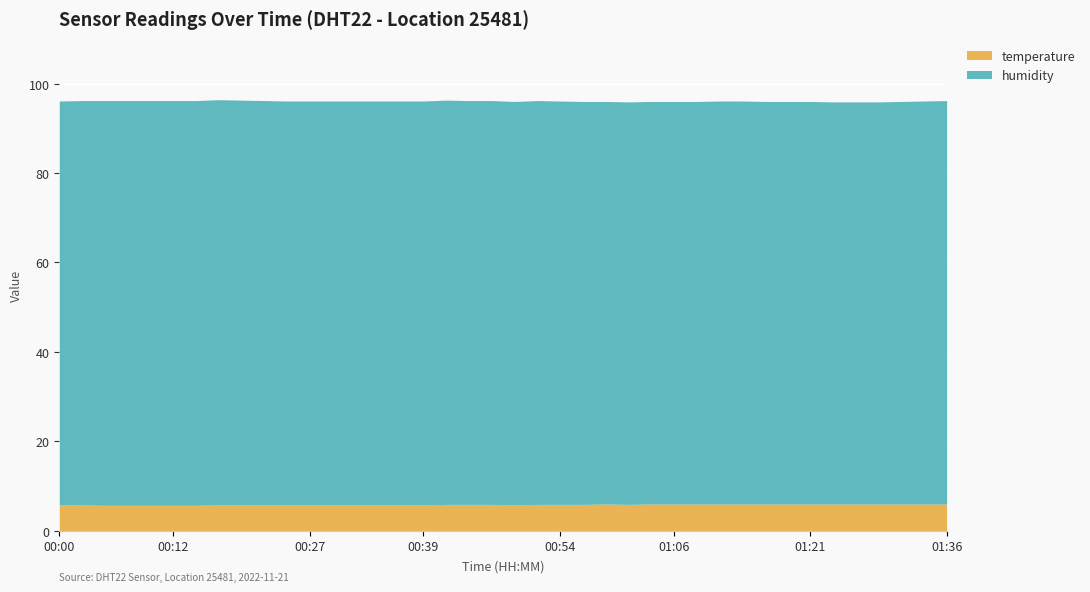

The temperature series shows 5.8 at 00:02. True or false?

True